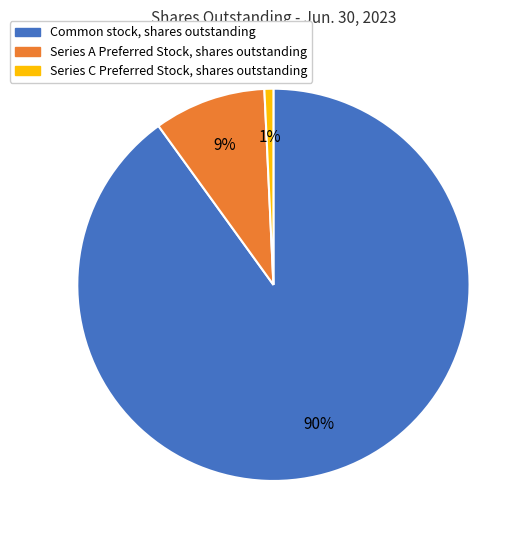

Which has a higher value, Common stock, shares outstanding or Series A Preferred Stock, shares outstanding?

Common stock, shares outstanding